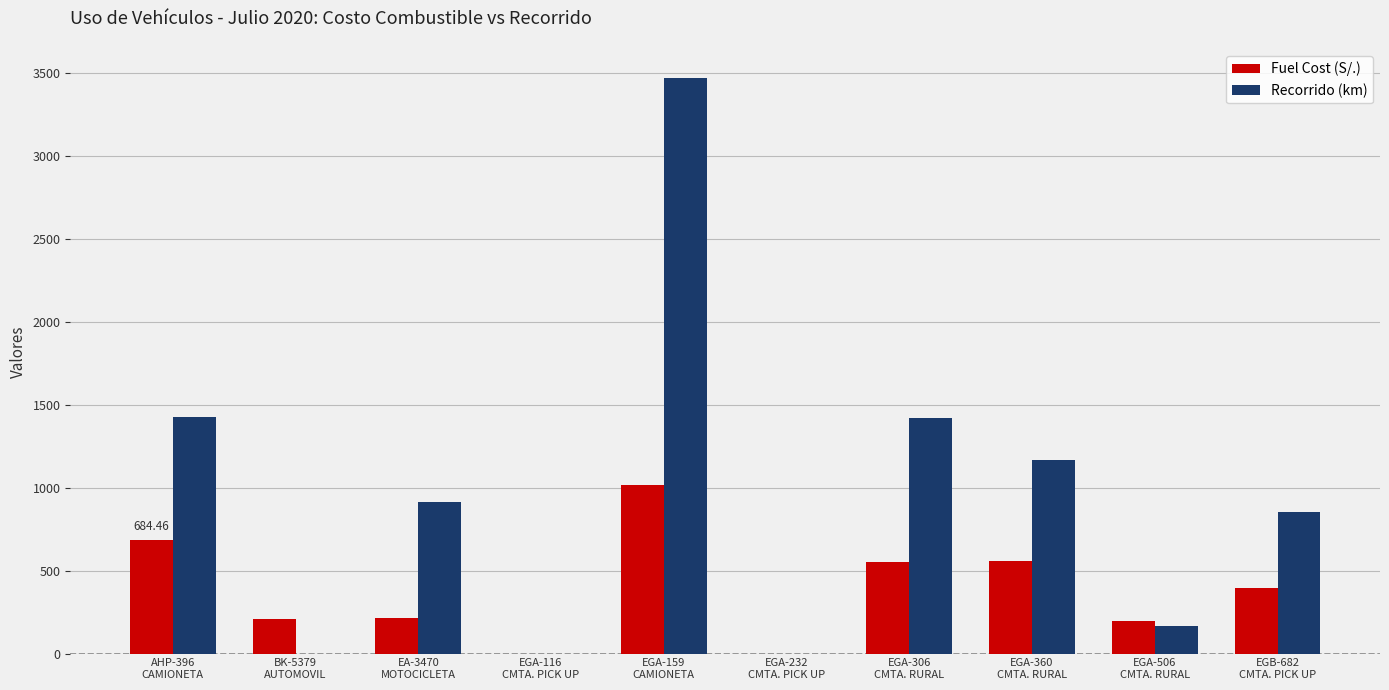

Between EGA-232
CMTA. PICK UP and EGA-306
CMTA. RURAL, which series saw the biggest shift?

Recorrido (km)